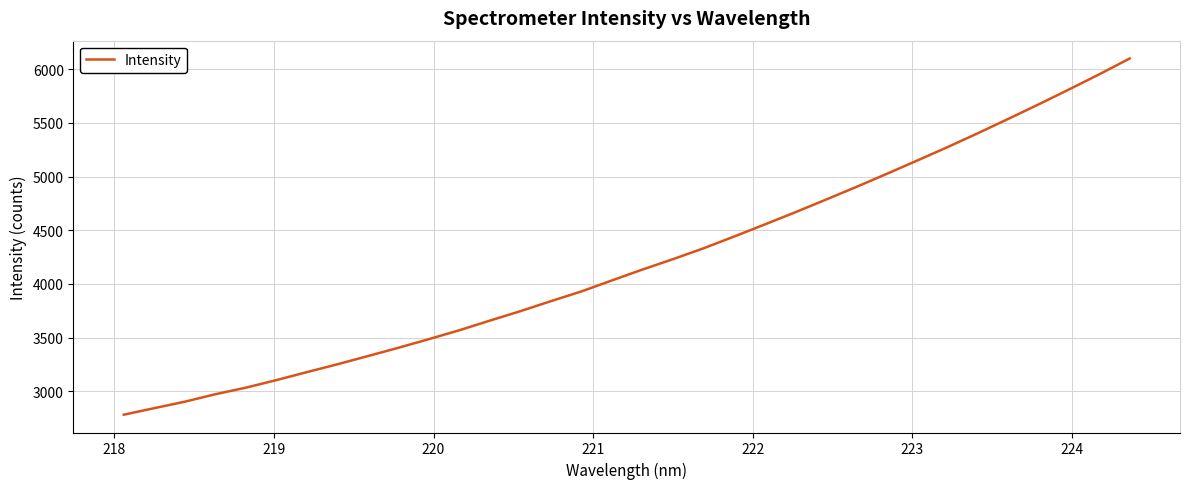

What is the smallest value displayed?

2783.6